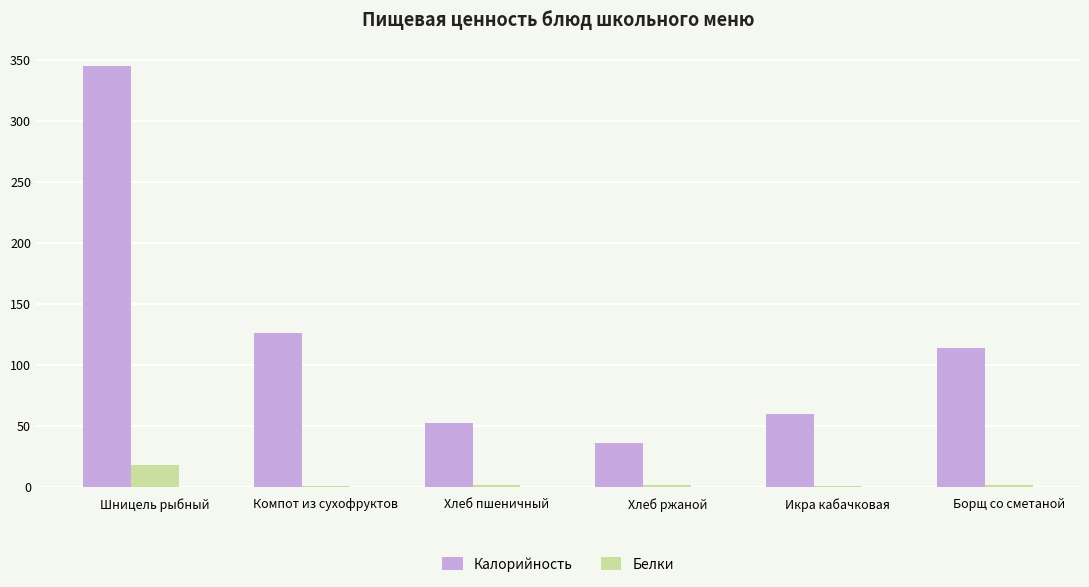

Are the bars grouped side by side (vs. stacked)?

Yes